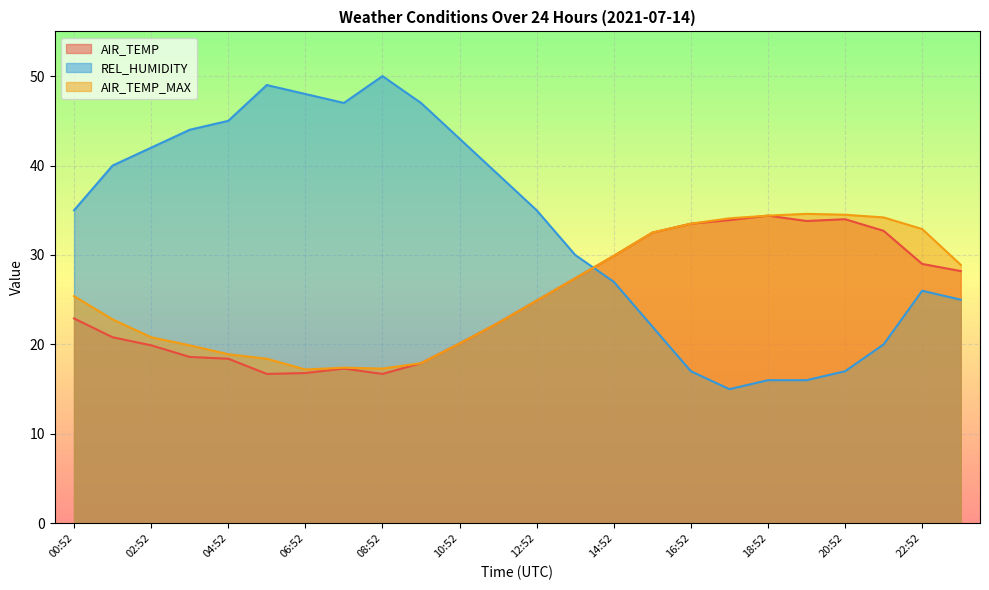

How many interior local valleys does the AIR_TEMP_MAX series have?

2